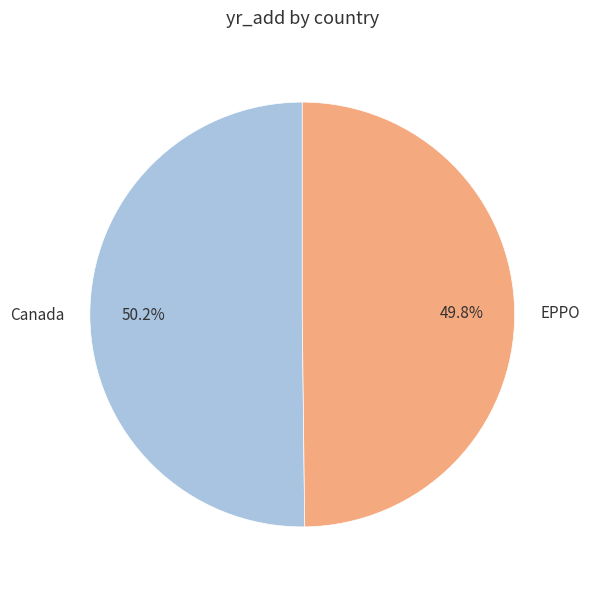

What percentage is the EPPO slice, to the nearest percent?

50%